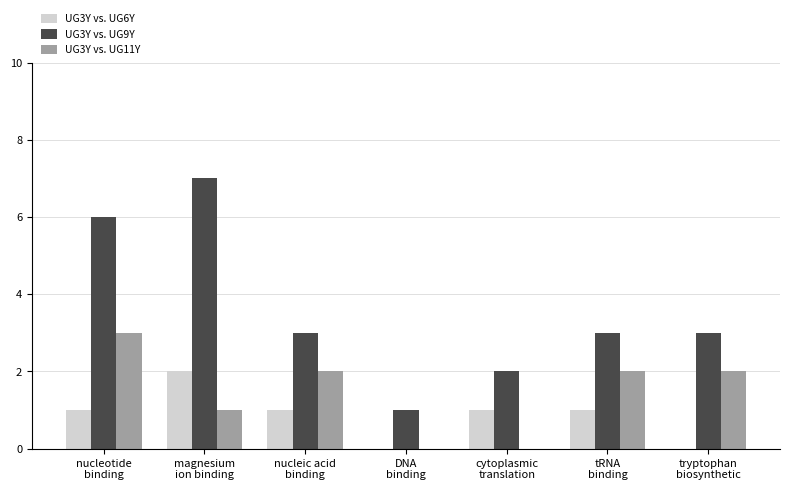

Which series has the largest range (max minus min)?

UG3Y vs. UG9Y